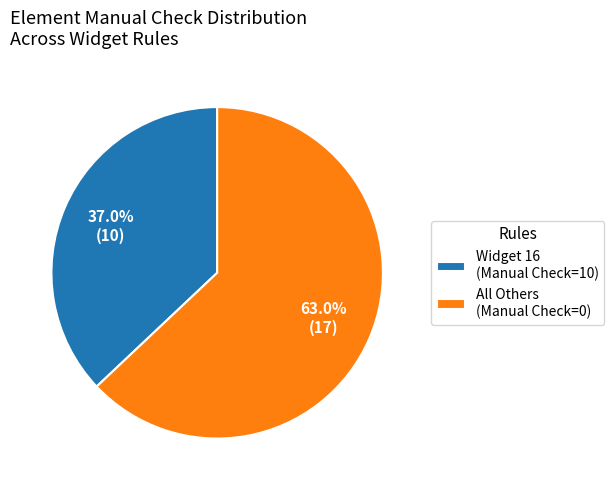

What is the majority slice?

All Others (Manual Check=0)